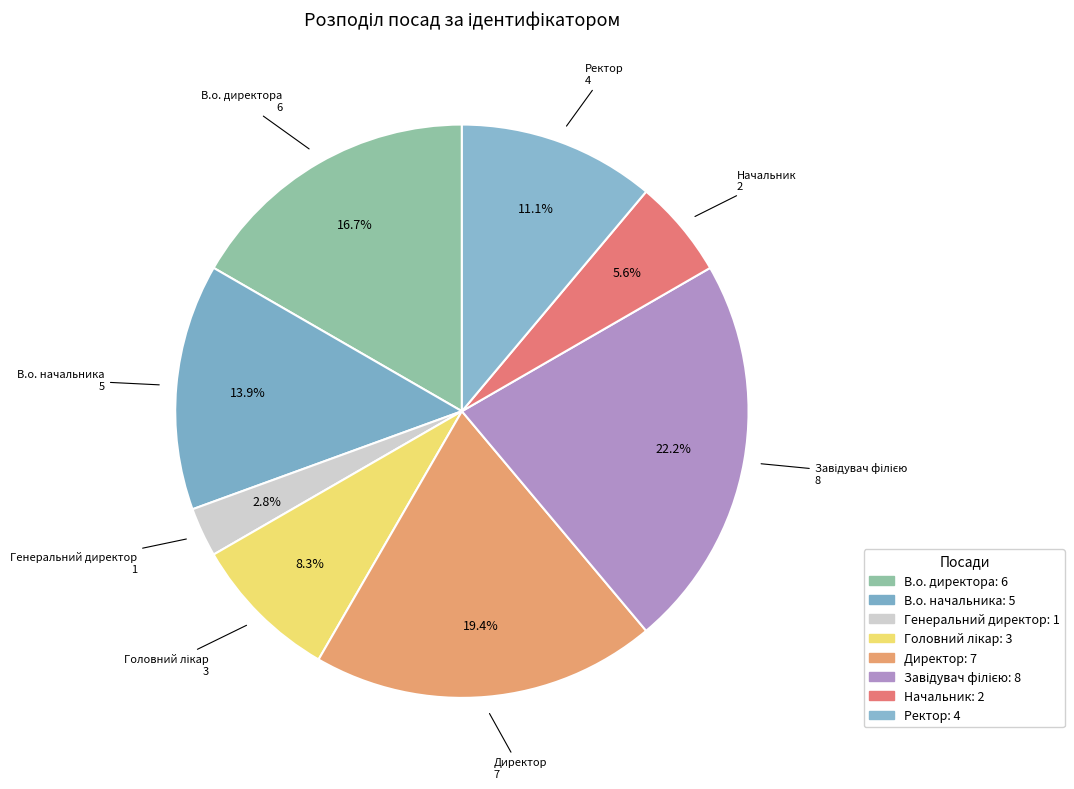

How many slices are in this pie chart?

8